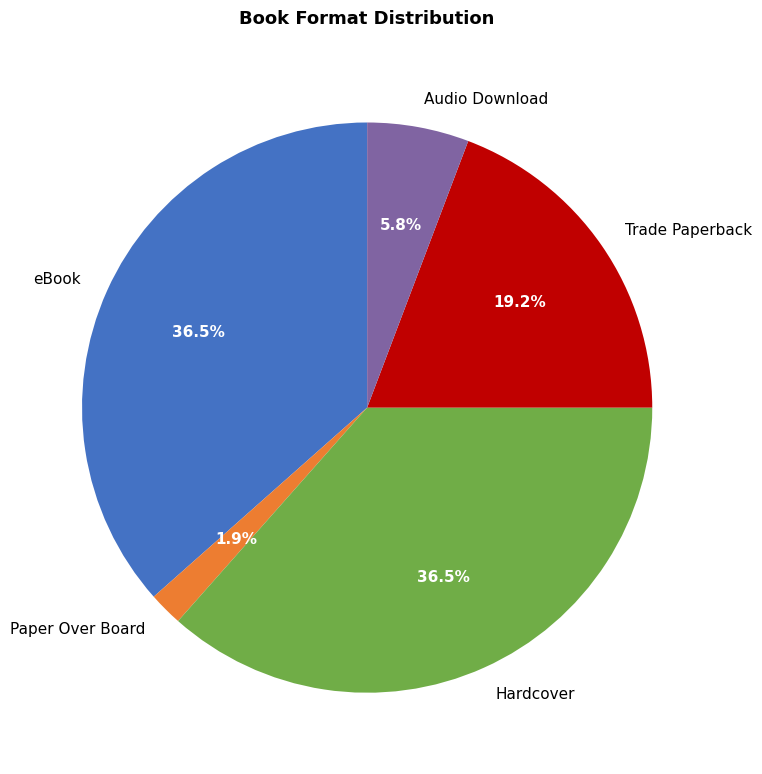

What portion of the pie excludes Trade Paperback?

80.8%